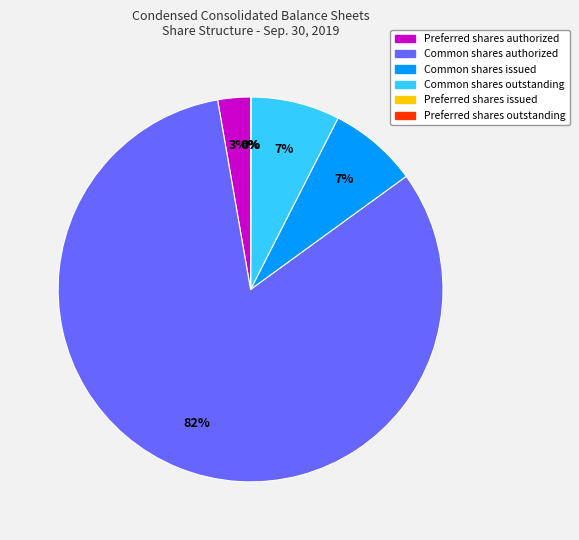

What is the ratio of the value at Preferred shares authorized to the value at Common shares outstanding?

0.4